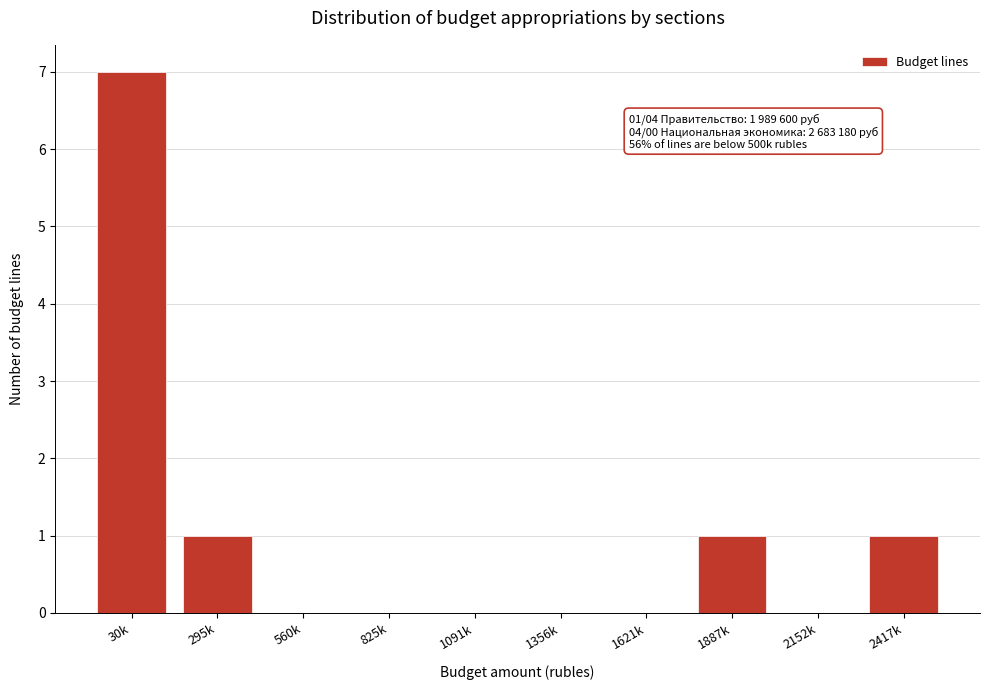

Reading left to right, list all the values displayed in this chart.

30k=7	295k=1	560k=0	825k=0	1091k=0	1356k=0	1621k=0	1887k=1	2152k=0	2417k=1